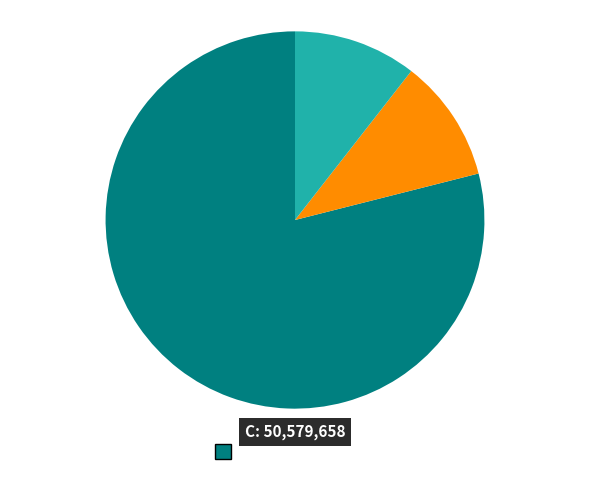

Does any single category account for the majority?

Yes